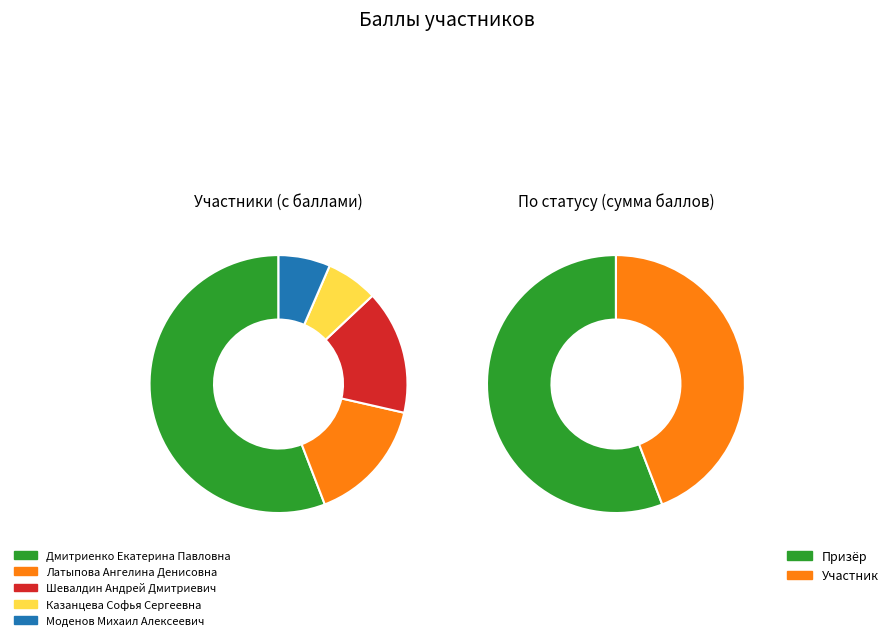

Count the number of slices in the pie.

5